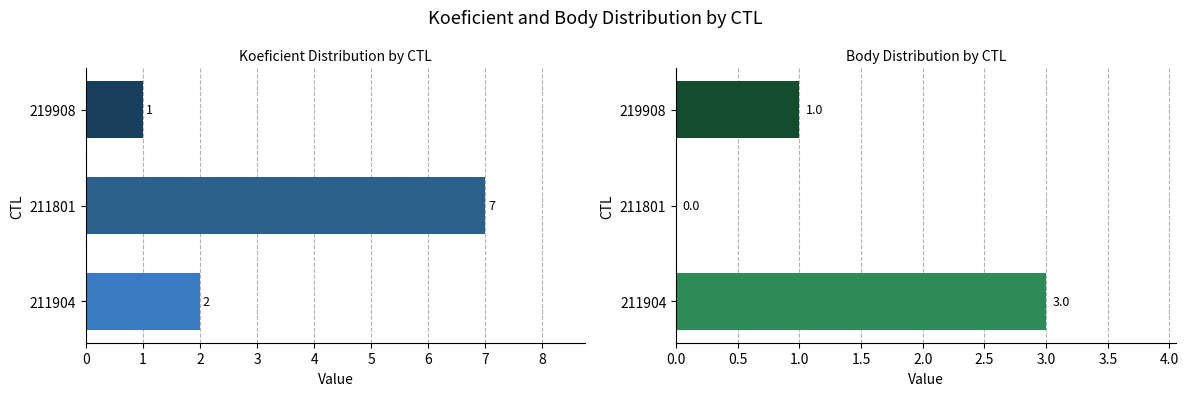

What is the difference between the second highest and minimum values in the Body series?

1